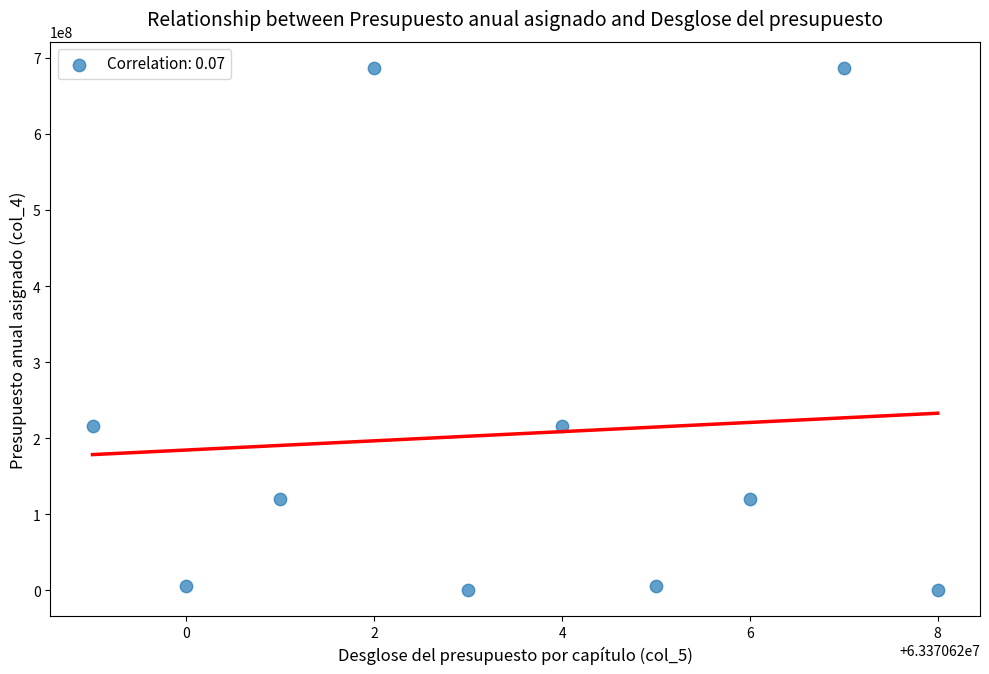

What is the range of Y values (max minus min)?

686980000